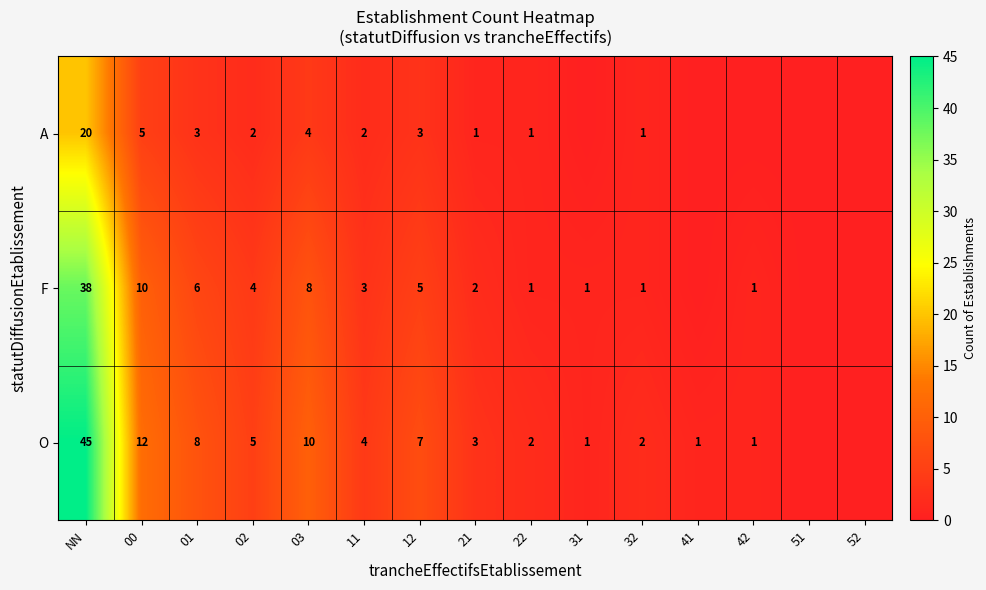

At how many categories does at least one series exceed 12?

1